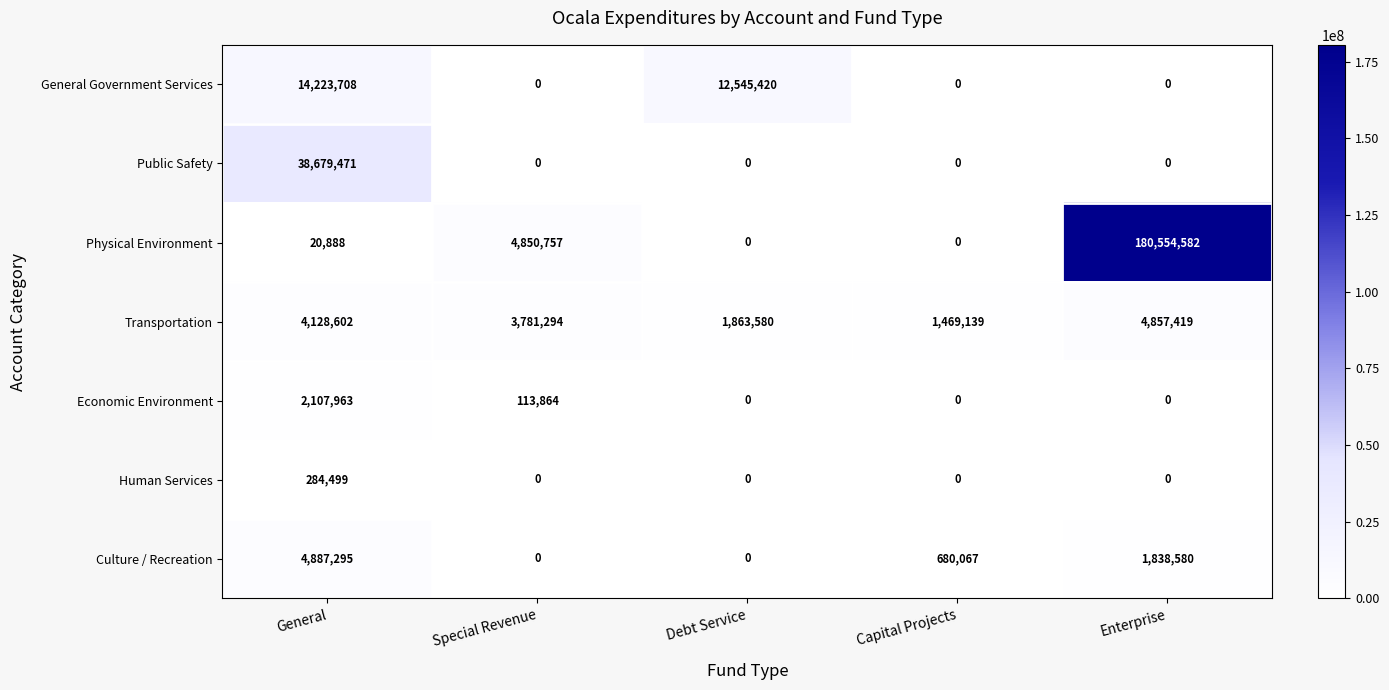

Where is Physical Environment nearest to the value 90277291?

Special Revenue